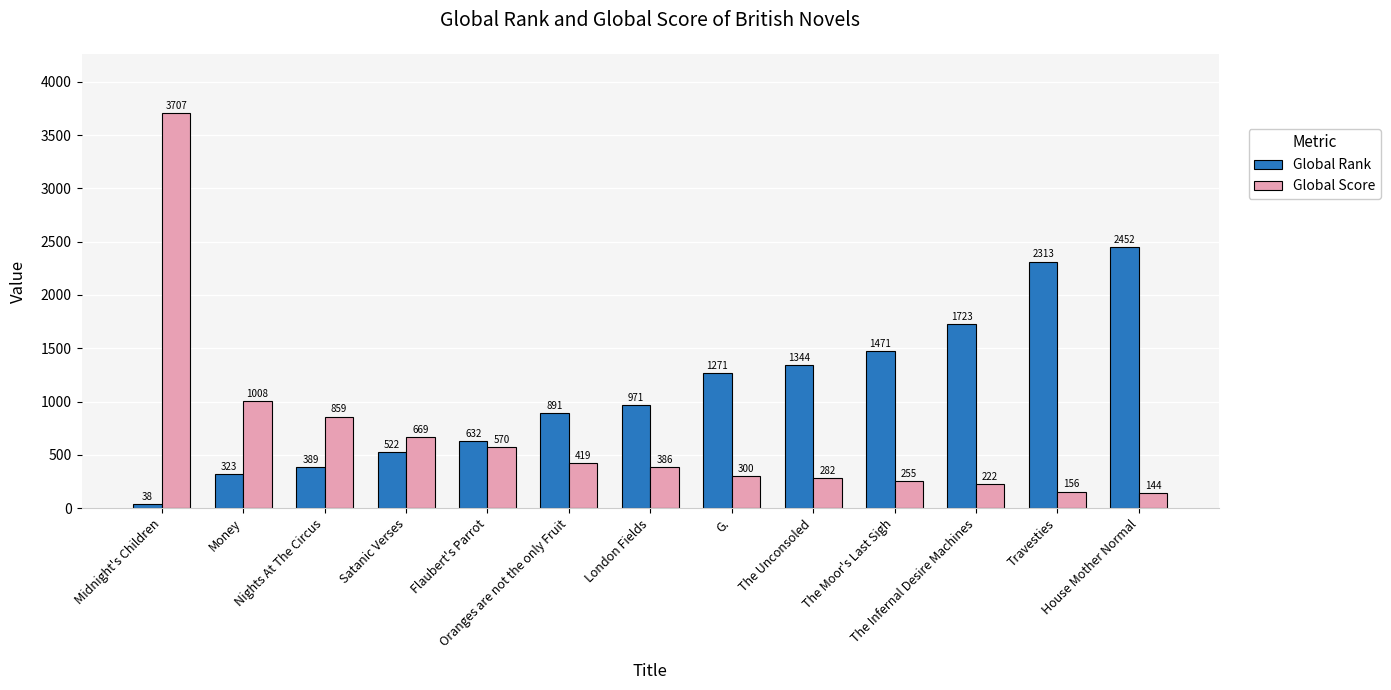

List the series in order of their overall mean, highest first.

Global Rank, Global Score